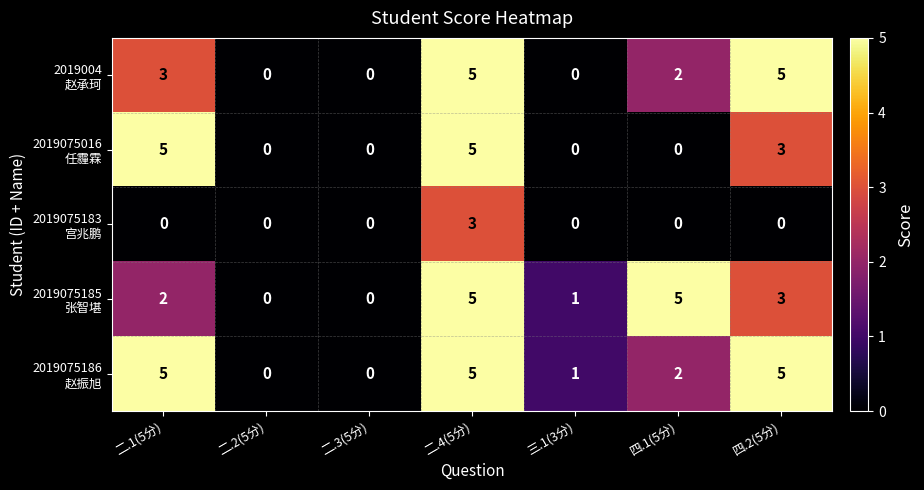

At which category is the sum across all series the highest?

二.4(5分)